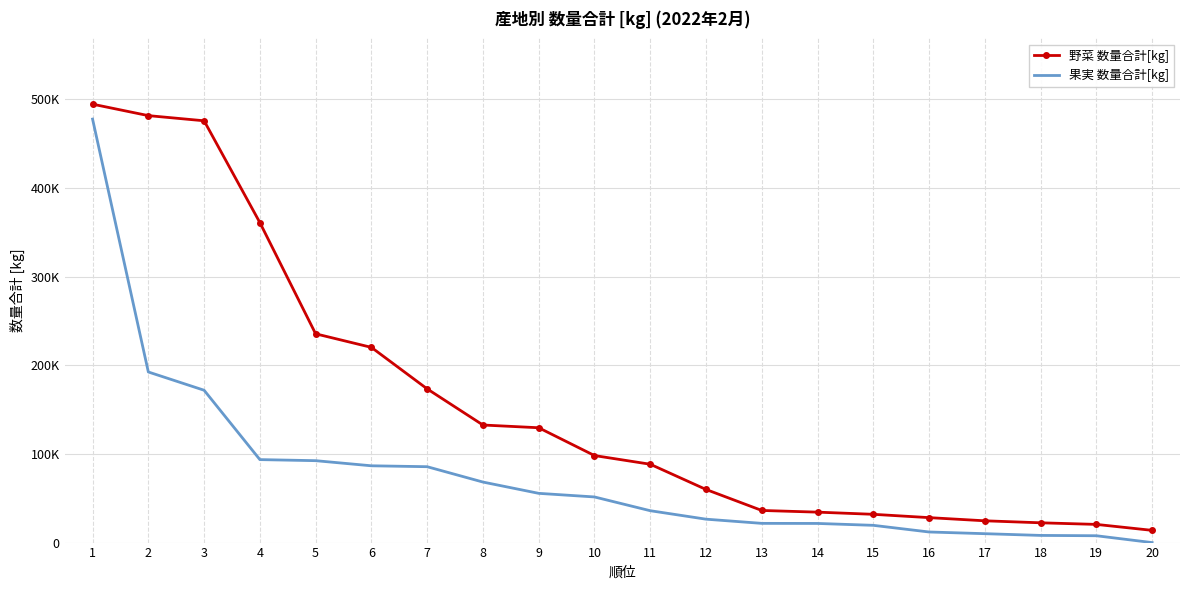

What are all the series names shown in the legend?

野菜 数量合計[kg], 果実 数量合計[kg]